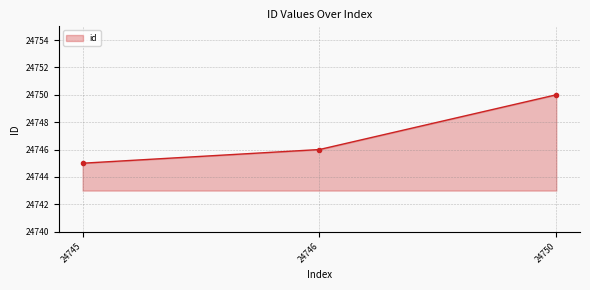

True or false: the data shows 24746 at 24746.

True